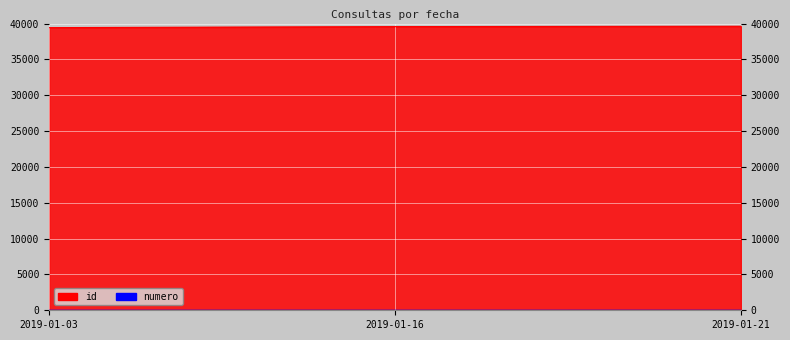

The value of id at 2019-01-03 is 66910. True or false?

False